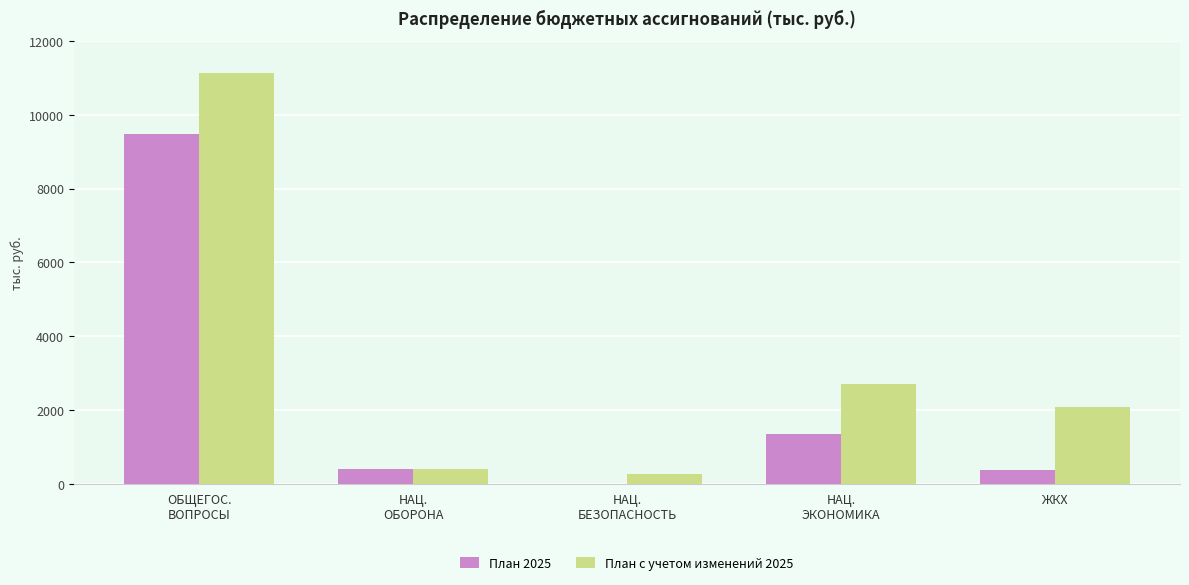

Is the value of План 2025 at НАЦ.
БЕЗОПАСНОСТЬ greater than the value of План с учетом изменений 2025 at ОБЩЕГОС.
ВОПРОСЫ?

No